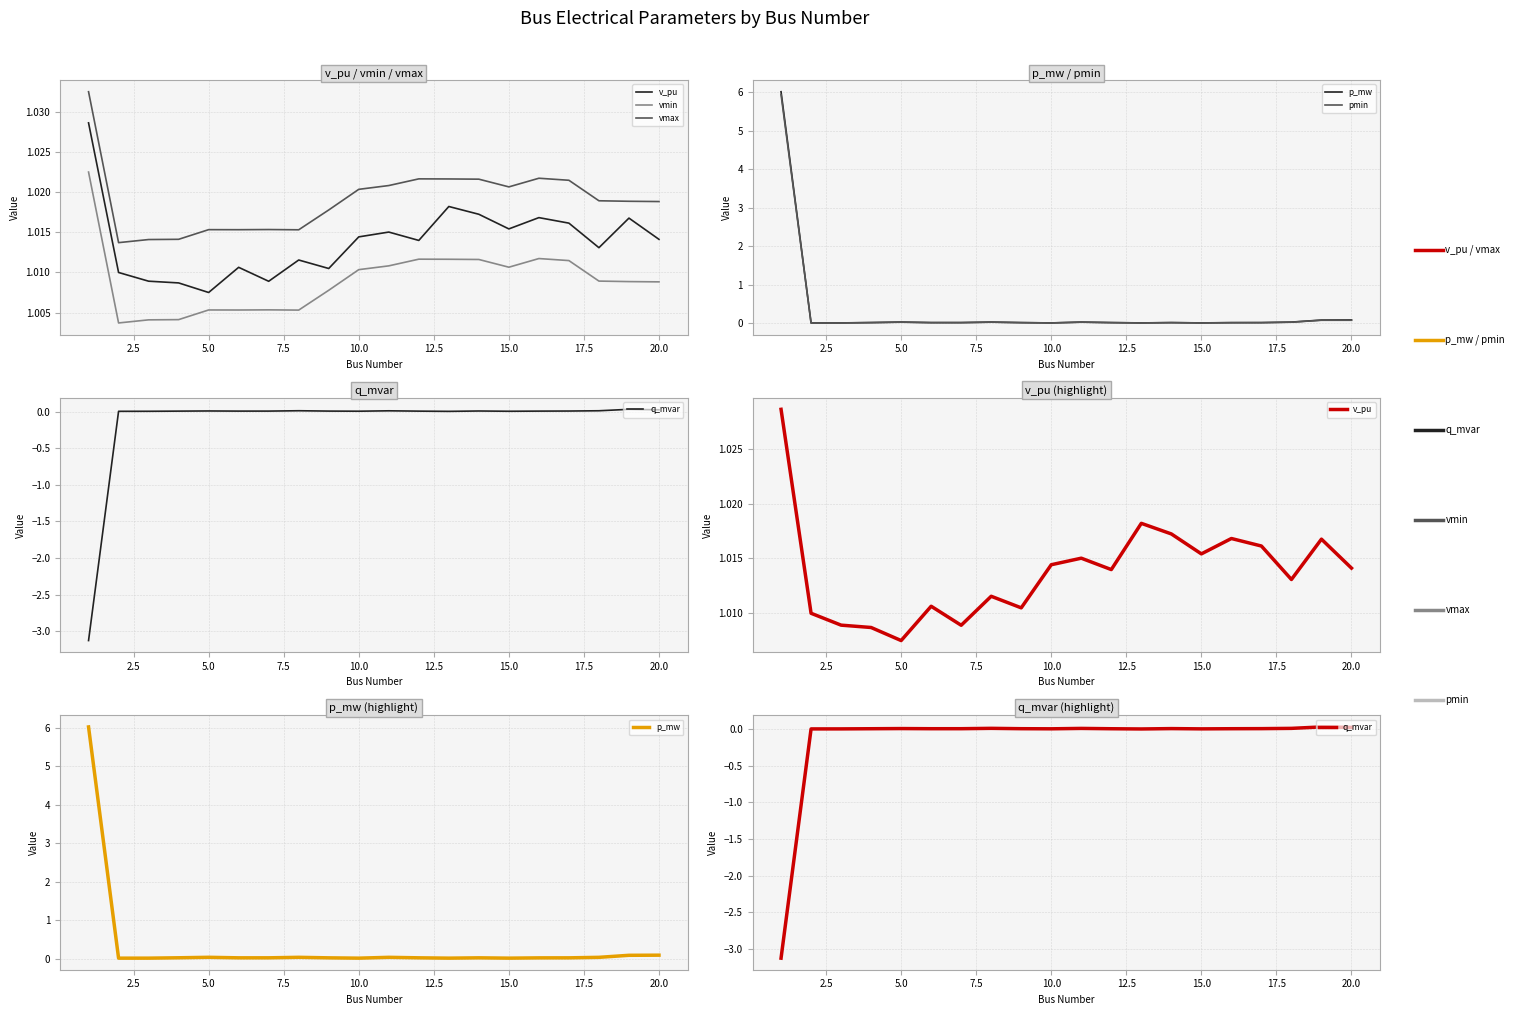

Is the value of p_mw at 0.0 greater than the value of pmin at 13?

Yes